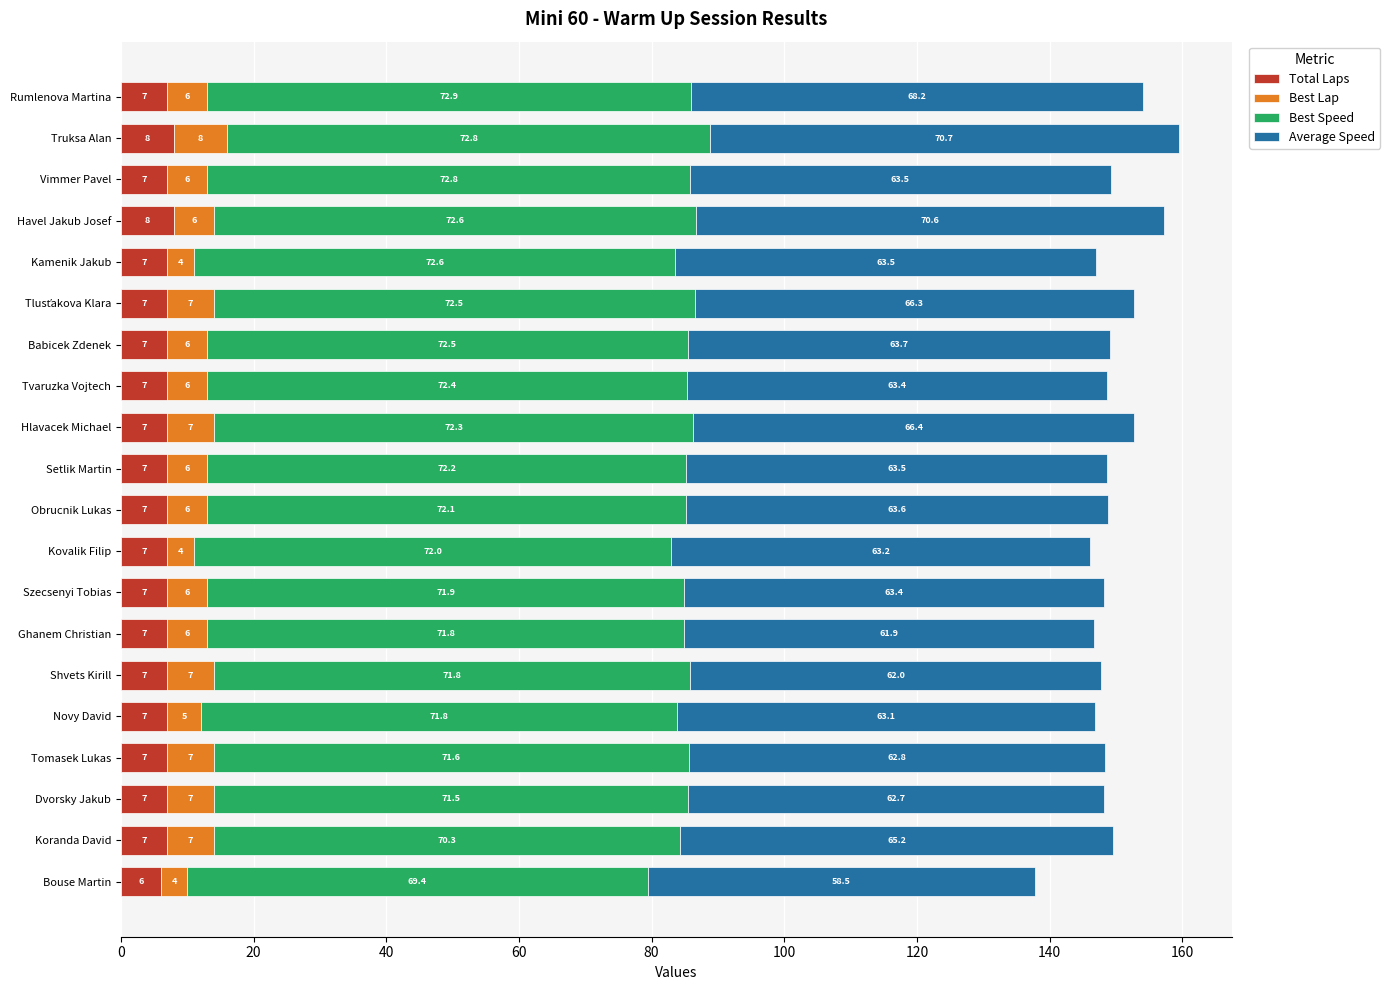

What is the minimum value for Total Laps?

6.0